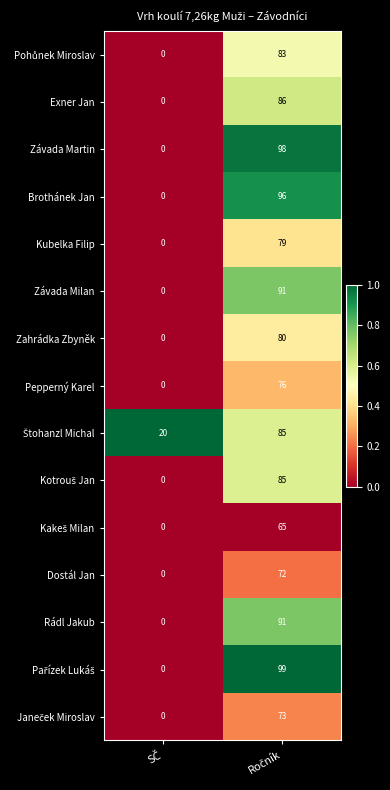

Count the number of categories in the chart.

2